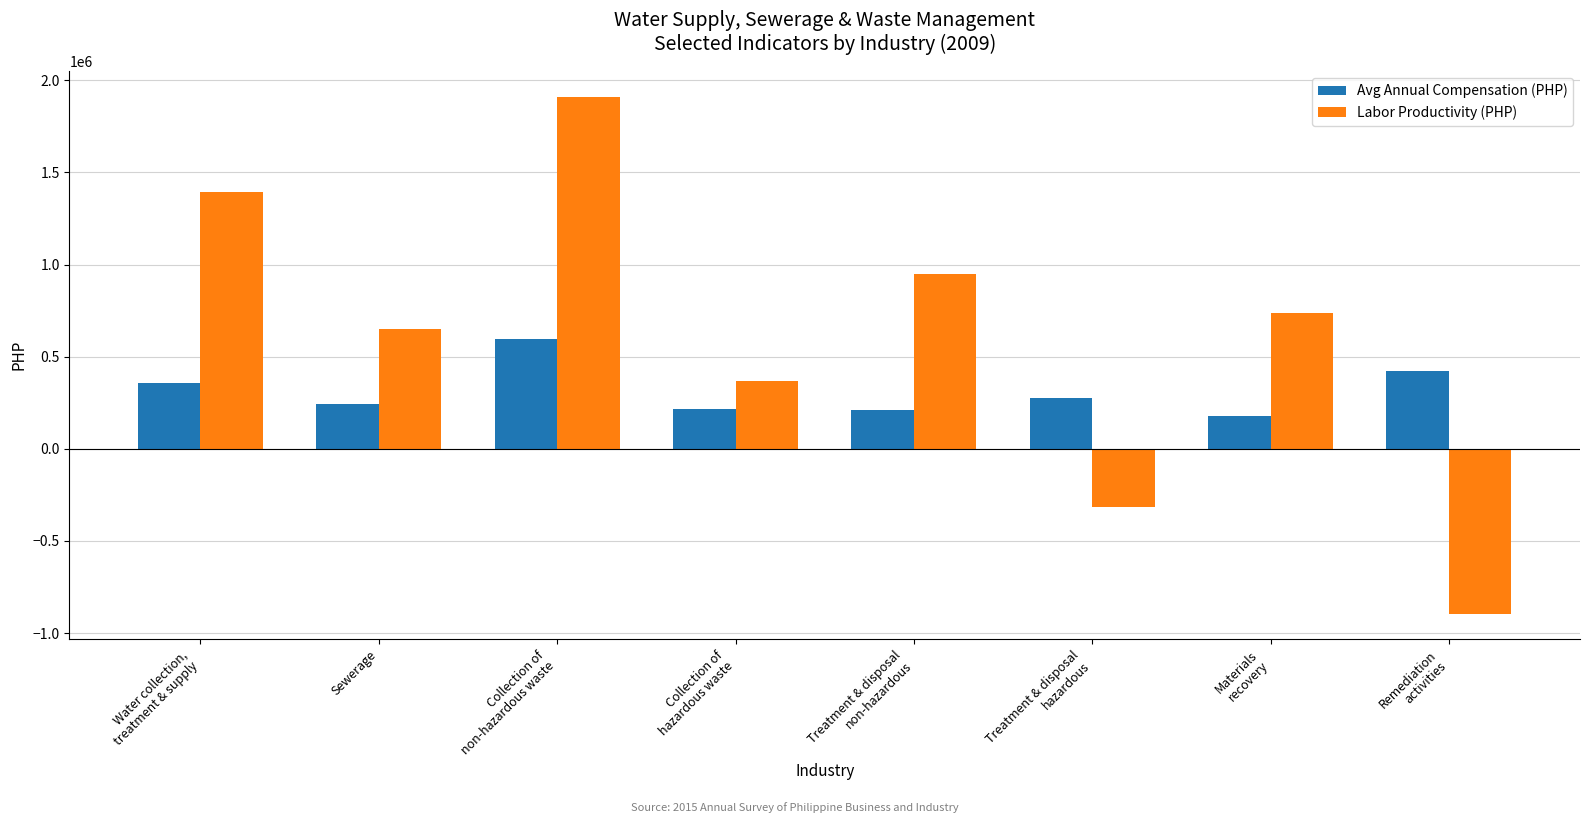

What is the maximum value shown in the chart?

1908734.3